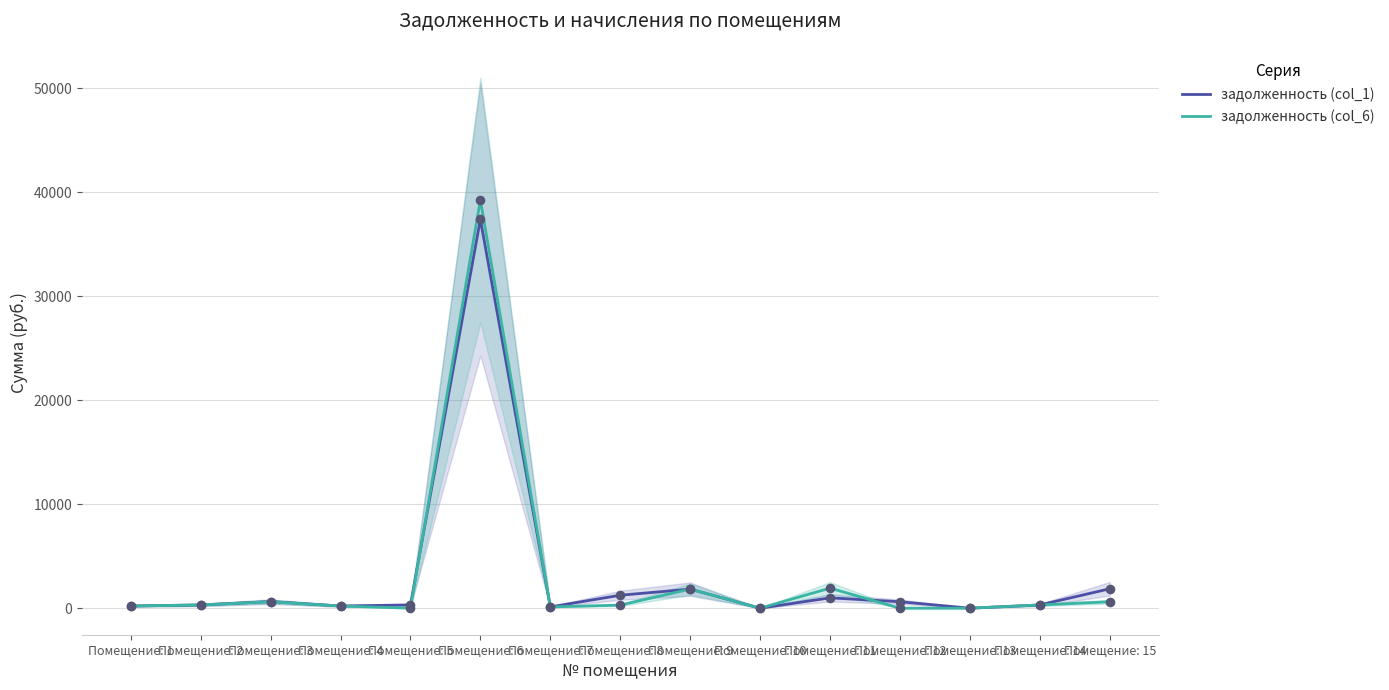

Which series has the largest Y range (max minus min)?

задолженность (col_6)